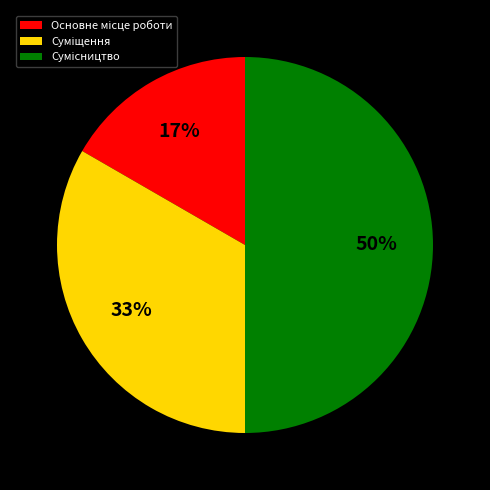

To the nearest percent, what is the average slice percentage?

33%